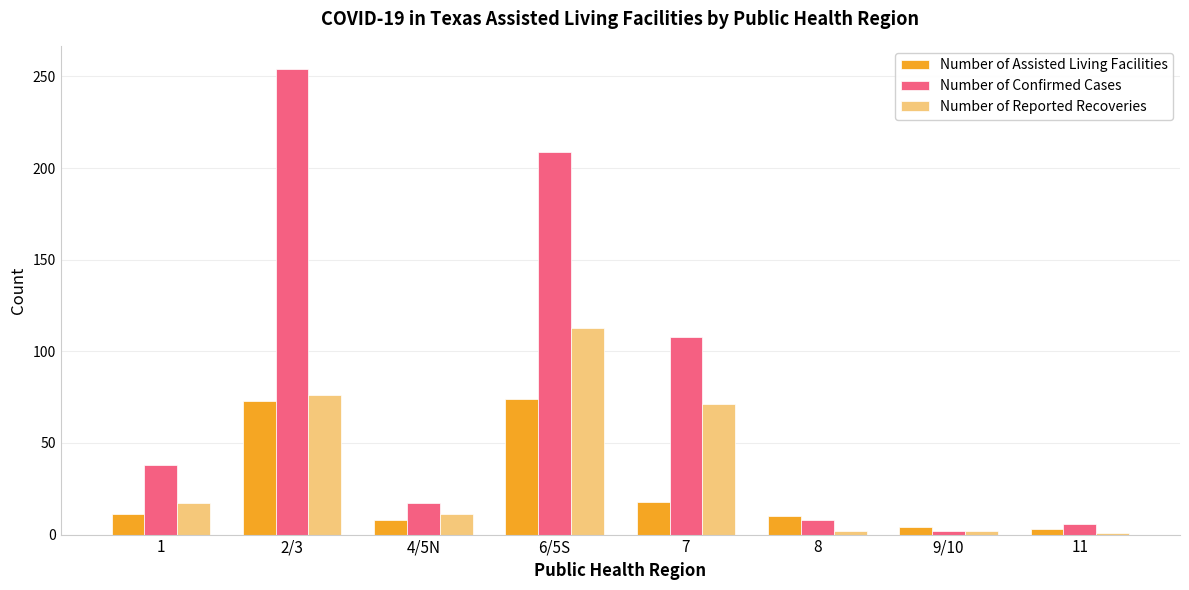

At how many categories does at least one series exceed 52?

3